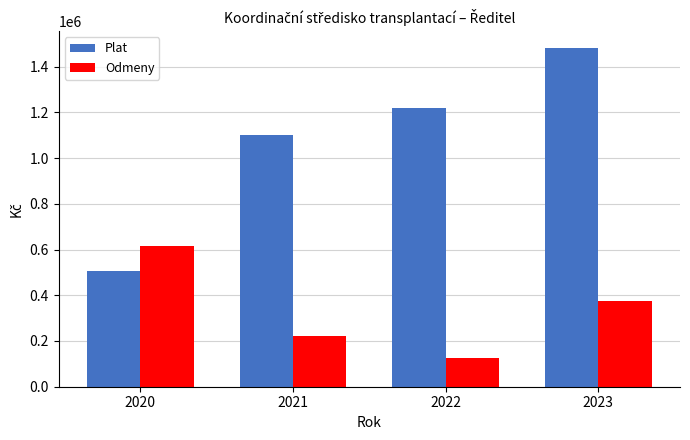

At 2022, list the series in order from largest to smallest.

Plat, Odmeny